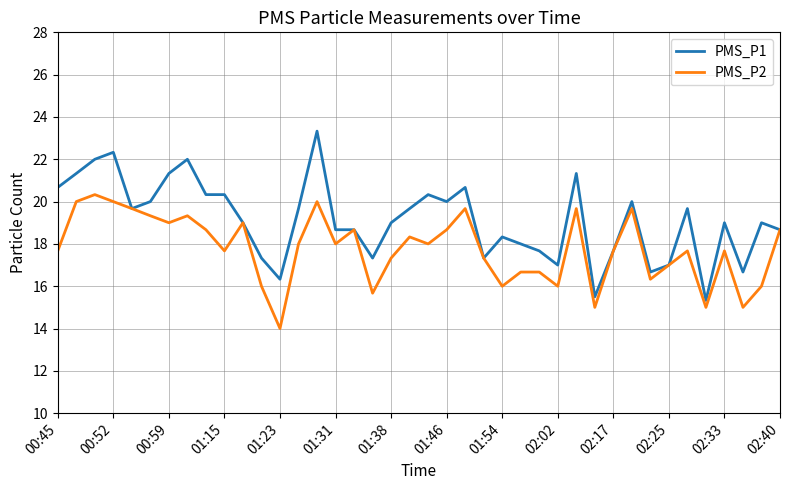

Does the chart display data point markers on the line(s)?

No